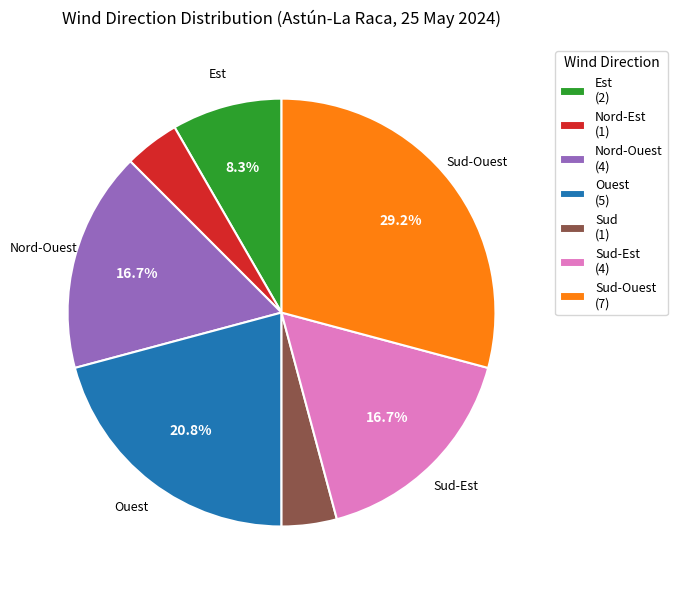

Is there any slice that represents more than half of the pie?

No